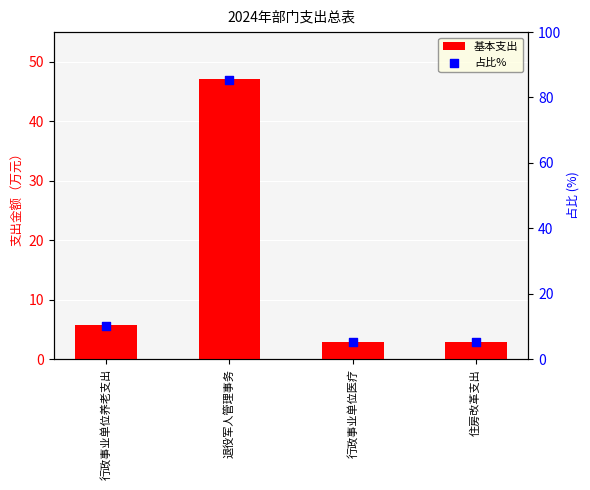

At which category is the sum across all series the highest?

退役军人管理事务